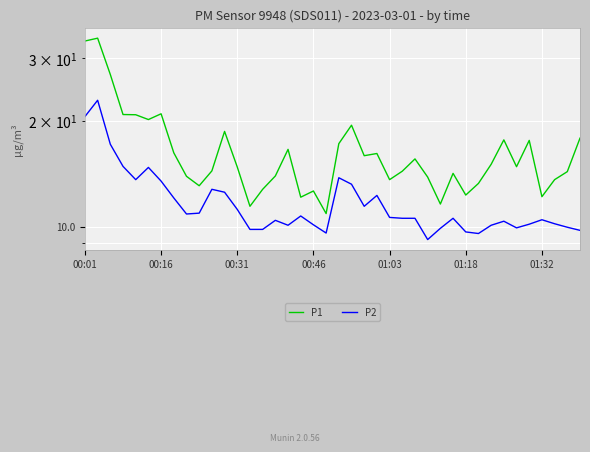

At 01:18, list the series in order from largest to smallest.

P1, P2